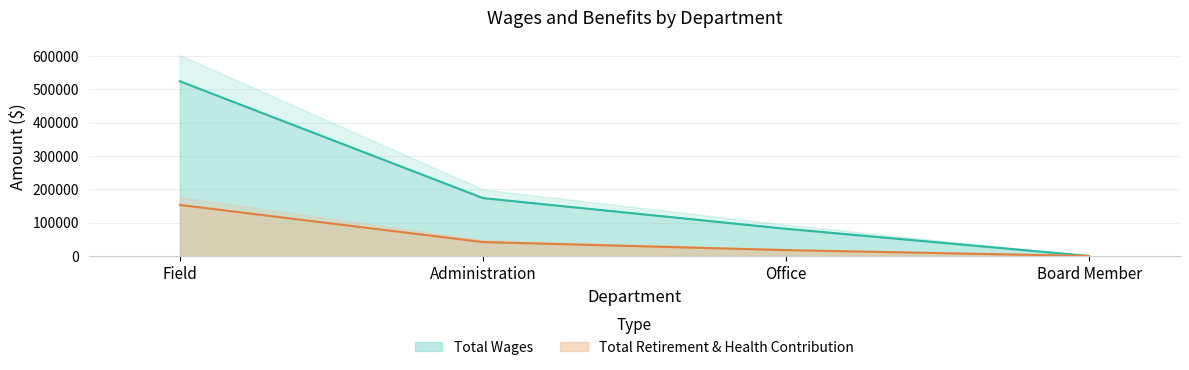

What is the difference between the Total Retirement & Health Contribution values at Board Member and Administration?

41694